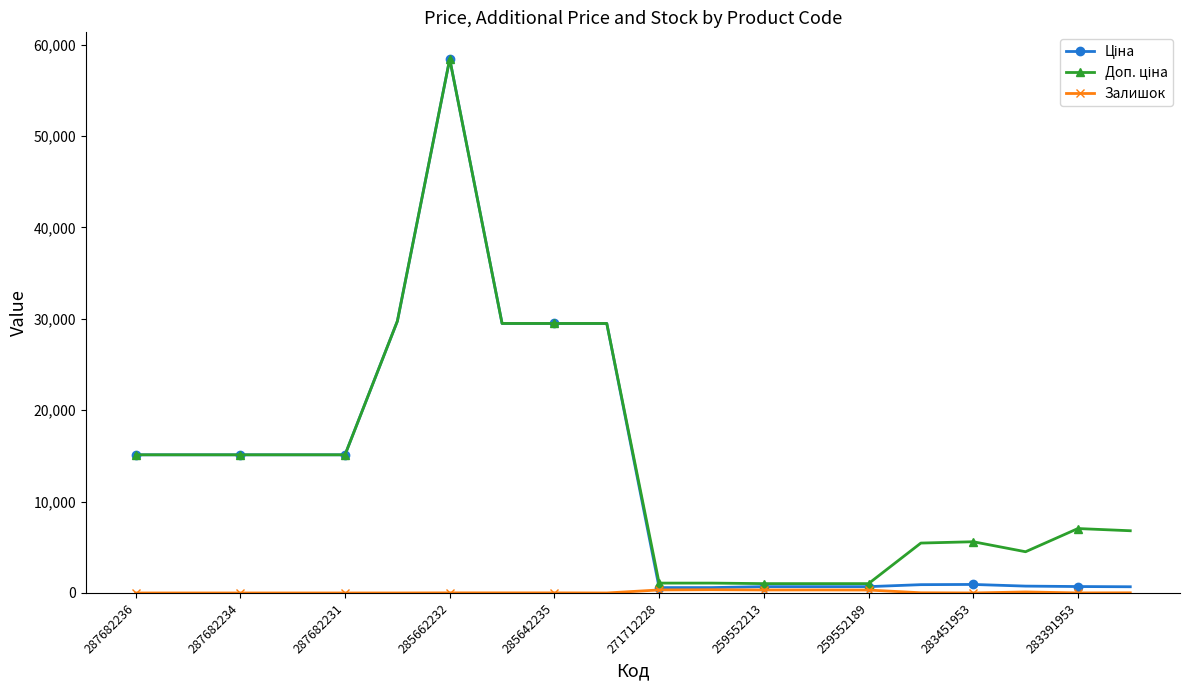

At which category is the sum across all series the highest?

285662232